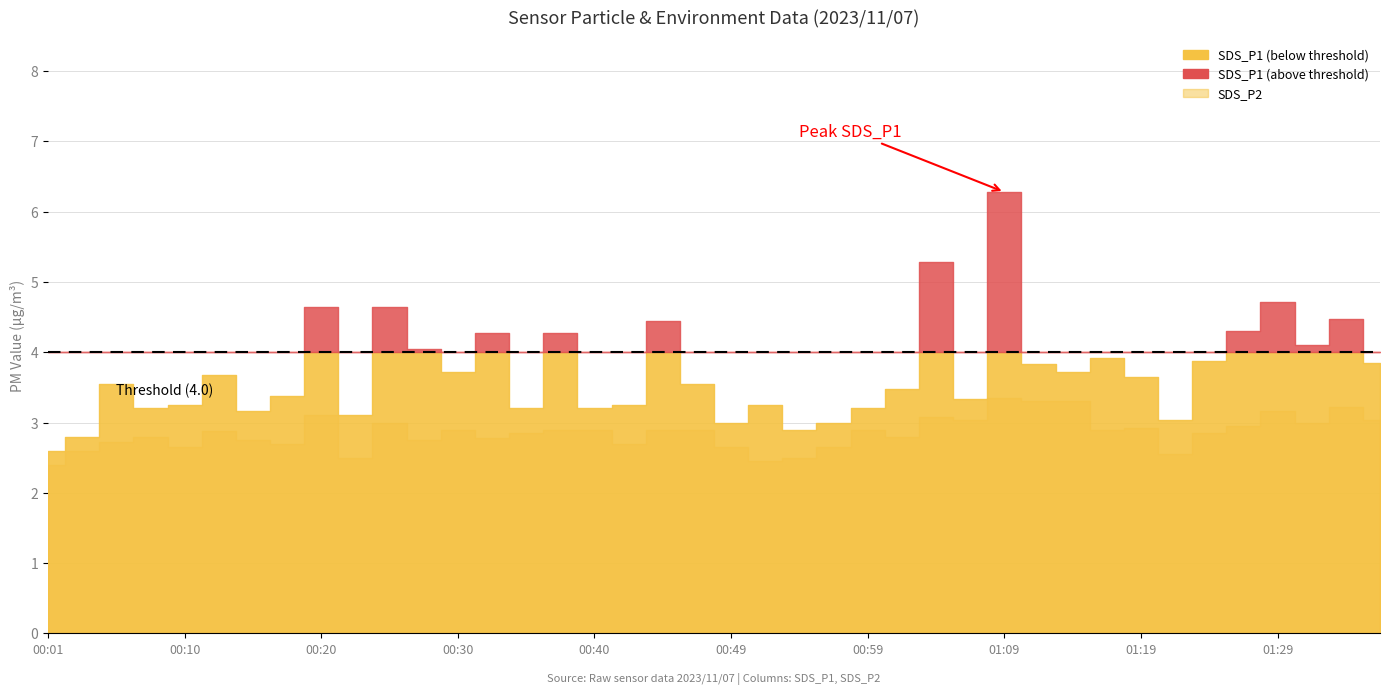

How many interior local valleys does the SDS_P1 series have?

12